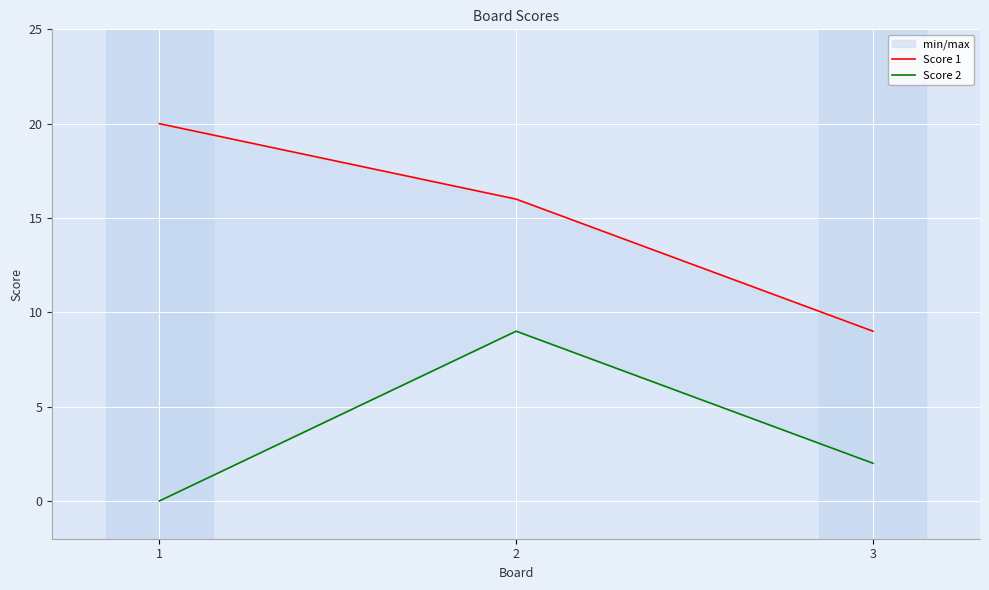

Between 1 and 2, which series saw the biggest shift?

Score 2